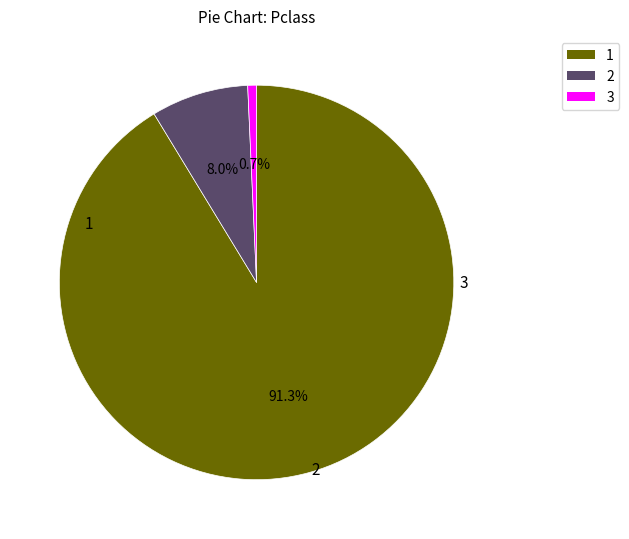

What percentage do 1 and 2 together represent?

99.3%